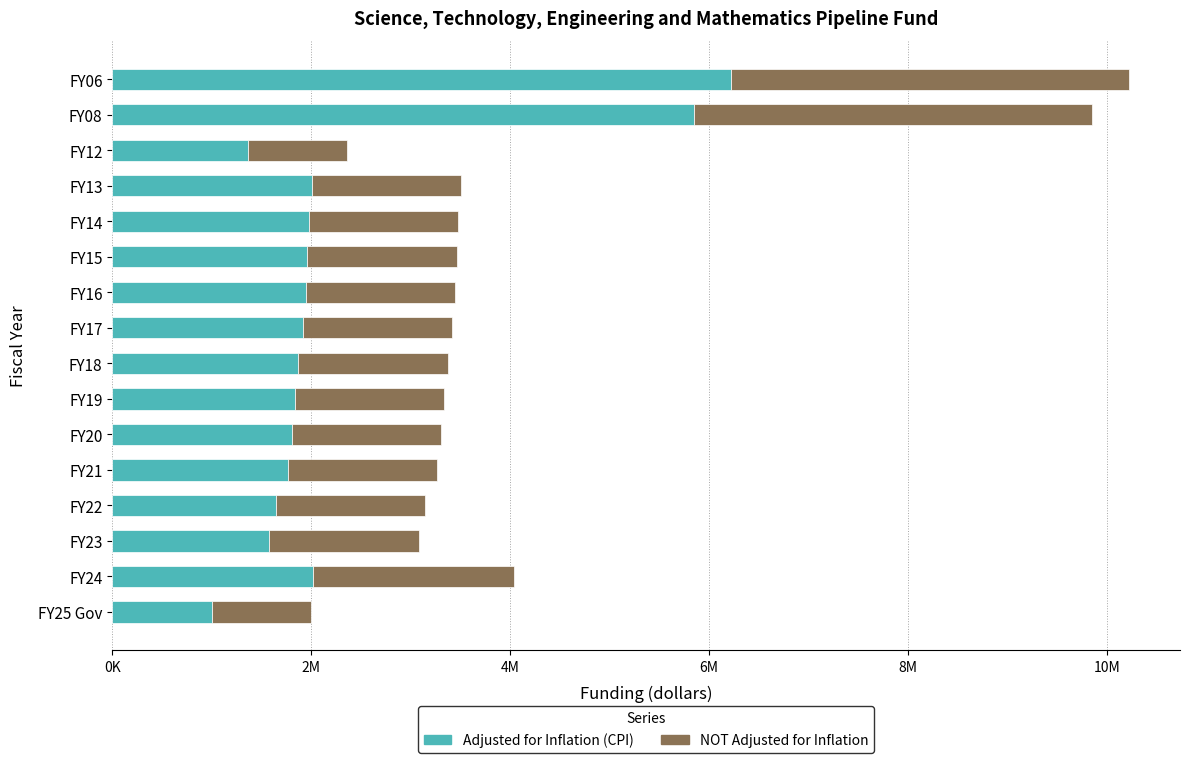

What are all the series names shown in the legend?

Adjusted for Inflation (CPI), NOT Adjusted for Inflation